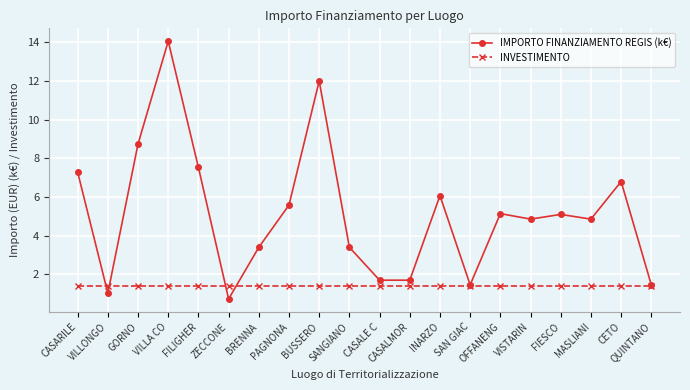

Rank the series at MASLIANI from lowest to highest value.

INVESTIMENTO, IMPORTO FINANZIAMENTO REGIS (k€)